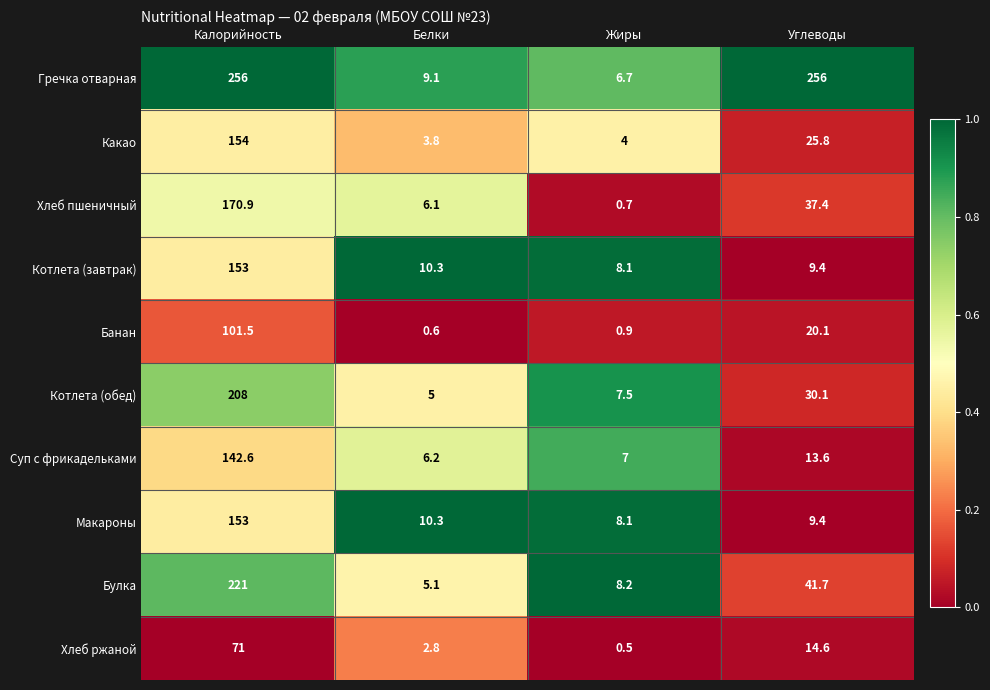

What is the sum of the Суп с фрикадельками values at Белки and Жиры?

13.2